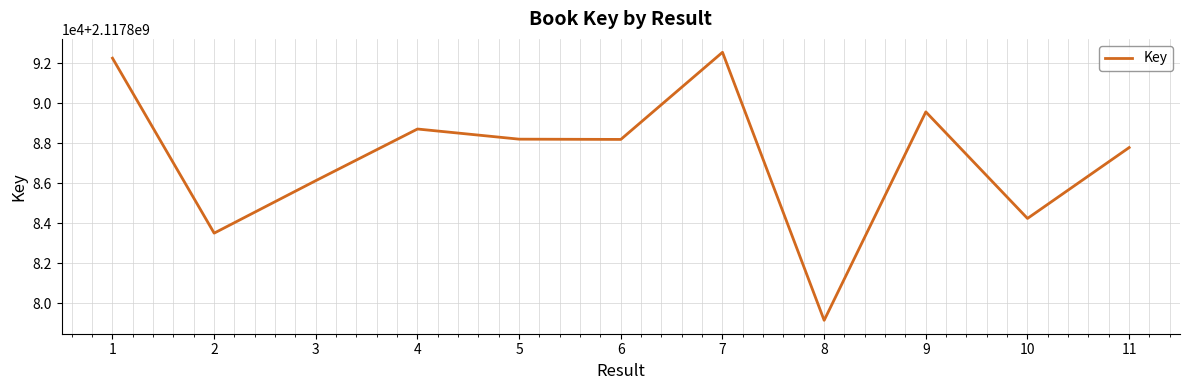

Does the chart have visible grid lines?

Yes